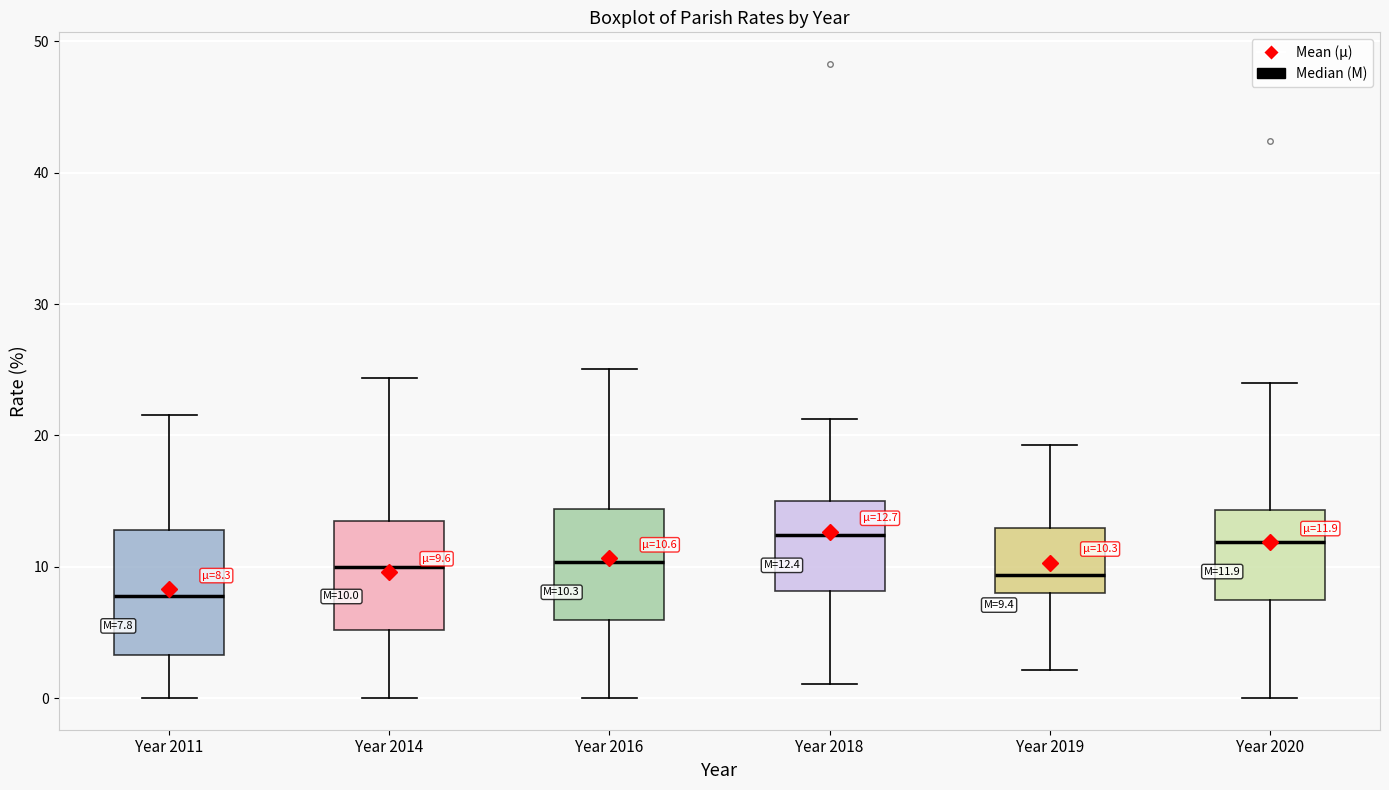

Comparing the boxes themselves (not the whiskers), which one is the tallest?

Year 2011